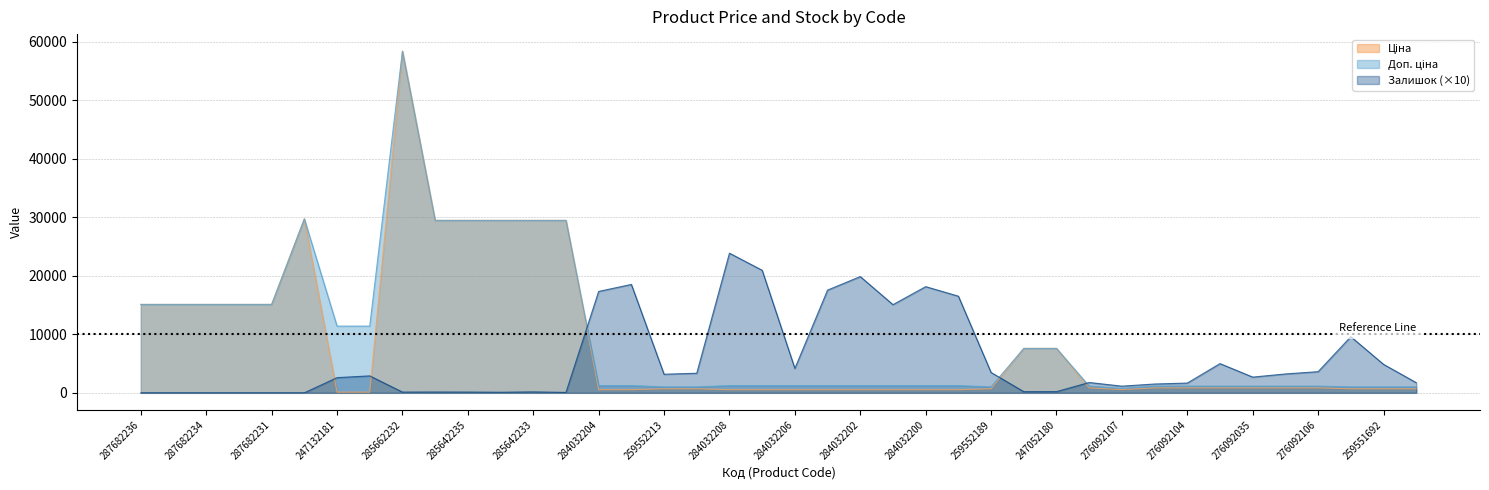

How many data points in Залишок are less than 2690?

20